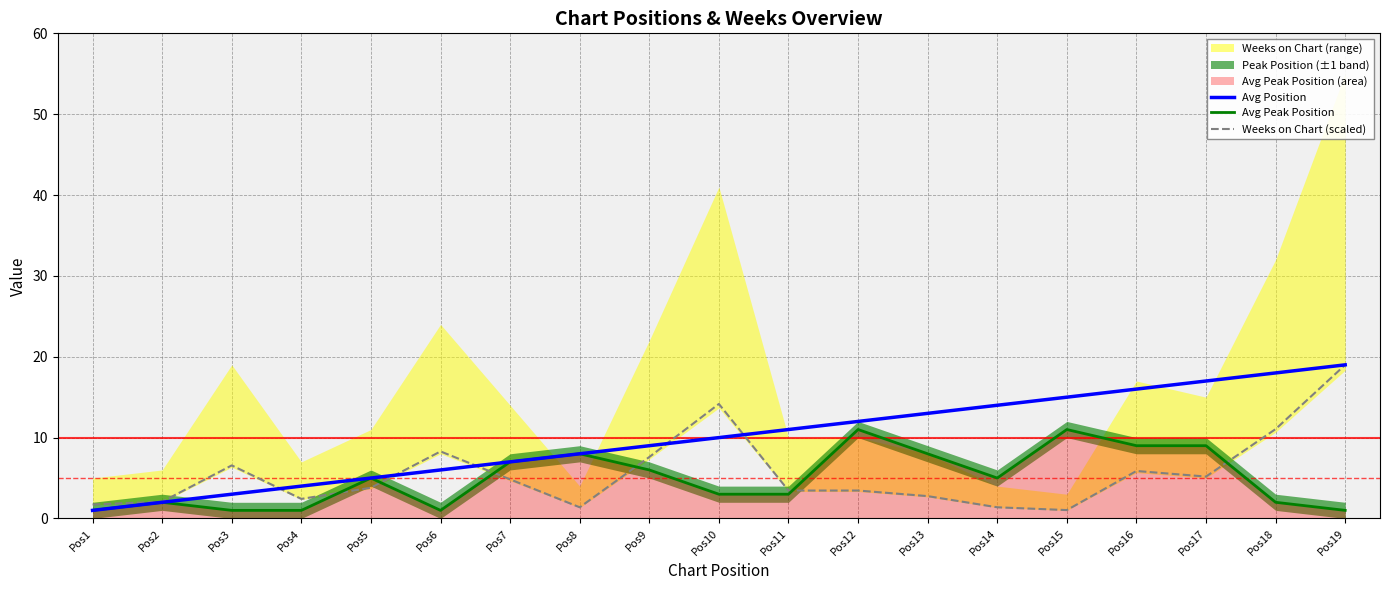

Reading left to right, extract all data points from this chart.

Avg Position: Pos1=1.0	Pos2=2.0	Pos3=3.0	Pos4=4.0	Pos5=5.0	Pos6=6.0	Pos7=7.0	Pos8=8.0	Pos9=9.0	Pos10=10.0	Pos11=11.0	Pos12=12.0	Pos13=13.0	Pos14=14.0	Pos15=15.0	Pos16=16.0	Pos17=17.0	Pos18=18.0	Pos19=19.0
Avg Peak Position: Pos1=1.0	Pos2=2.0	Pos3=1.0	Pos4=1.0	Pos5=5.0	Pos6=1.0	Pos7=7.0	Pos8=8.0	Pos9=6.0	Pos10=3.0	Pos11=3.0	Pos12=11.0	Pos13=8.0	Pos14=5.0	Pos15=11.0	Pos16=9.0	Pos17=9.0	Pos18=2.0	Pos19=1.0
Weeks on Chart (scaled): Pos1=1.7	Pos2=2.1	Pos3=6.6	Pos4=2.4	Pos5=3.8	Pos6=8.3	Pos7=4.8	Pos8=1.4	Pos9=7.6	Pos10=14.2	Pos11=3.5	Pos12=3.5	Pos13=2.8	Pos14=1.4	Pos15=1.0	Pos16=5.9	Pos17=5.2	Pos18=11.1	Pos19=19.0